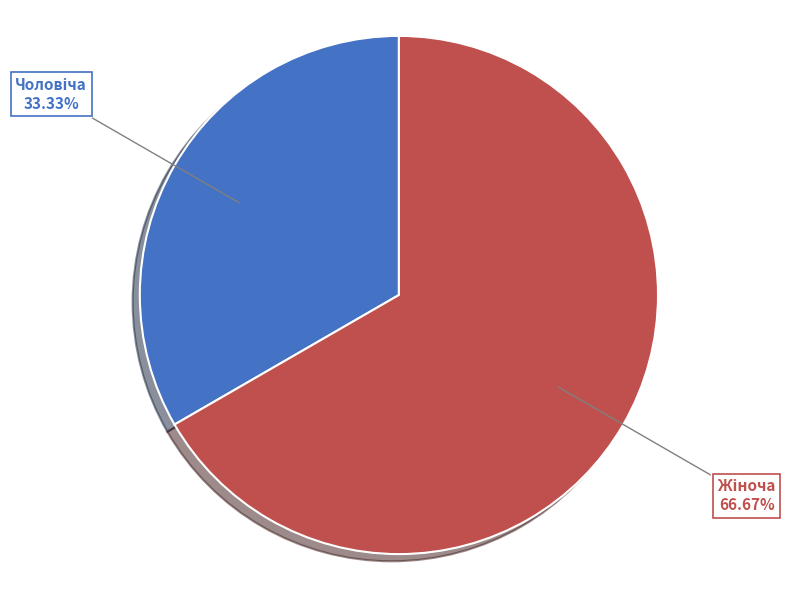

Is there a majority slice in this chart?

Yes